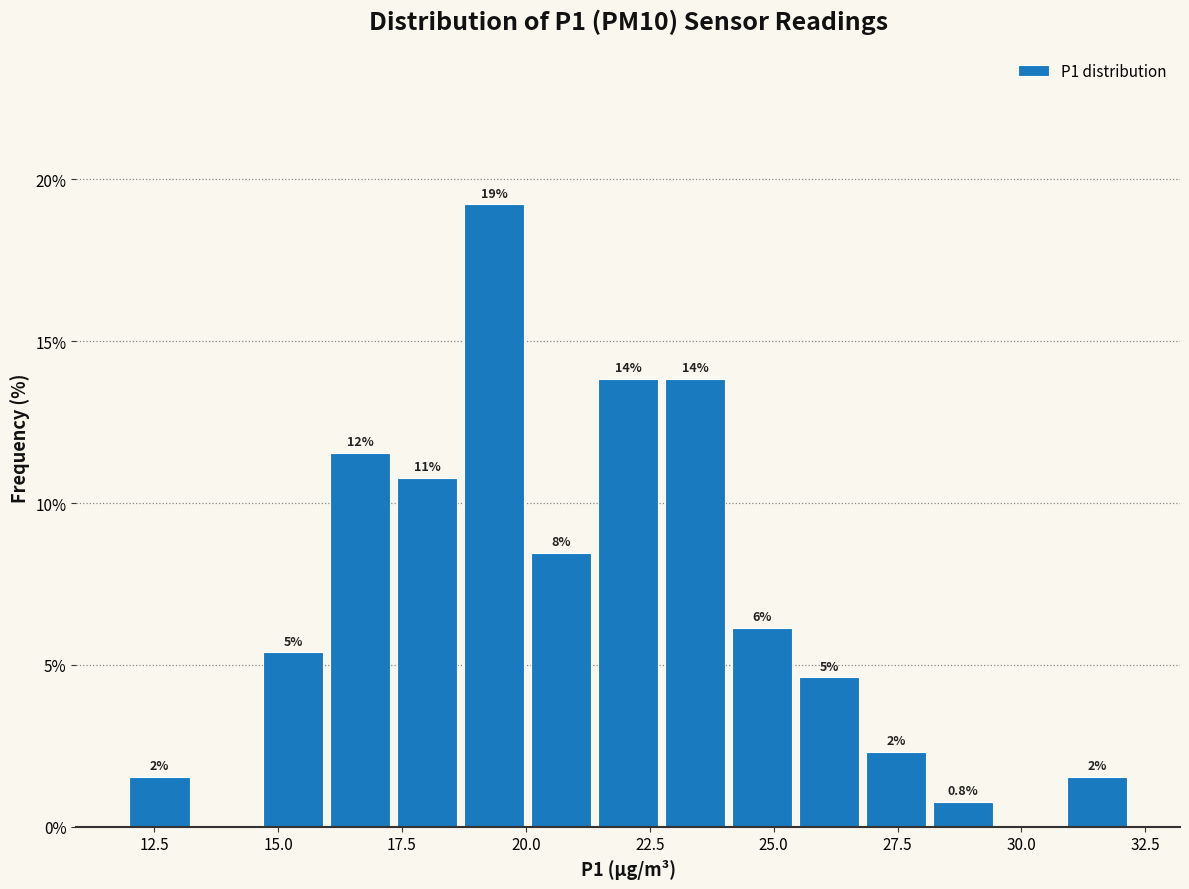

Around what value on the x-axis is the tallest bar? Give the approximate position of its centre, as read against the axis.

19.5